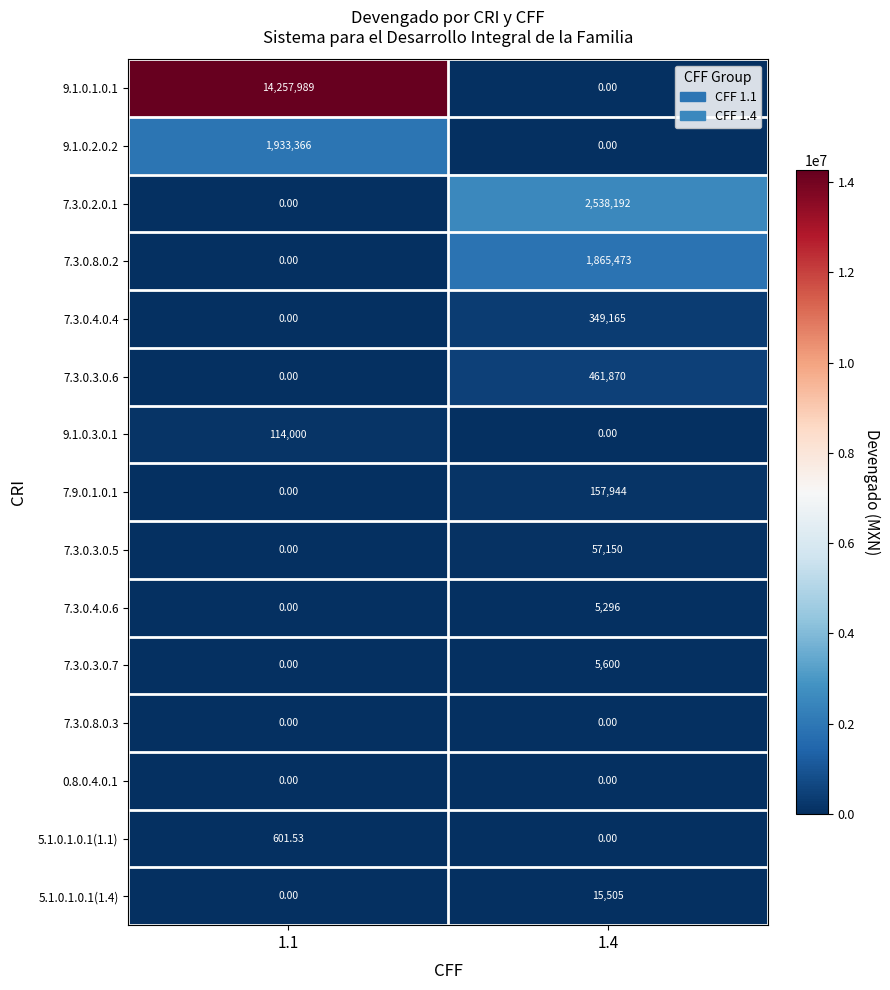

What is the greatest value displayed?

14257989.0